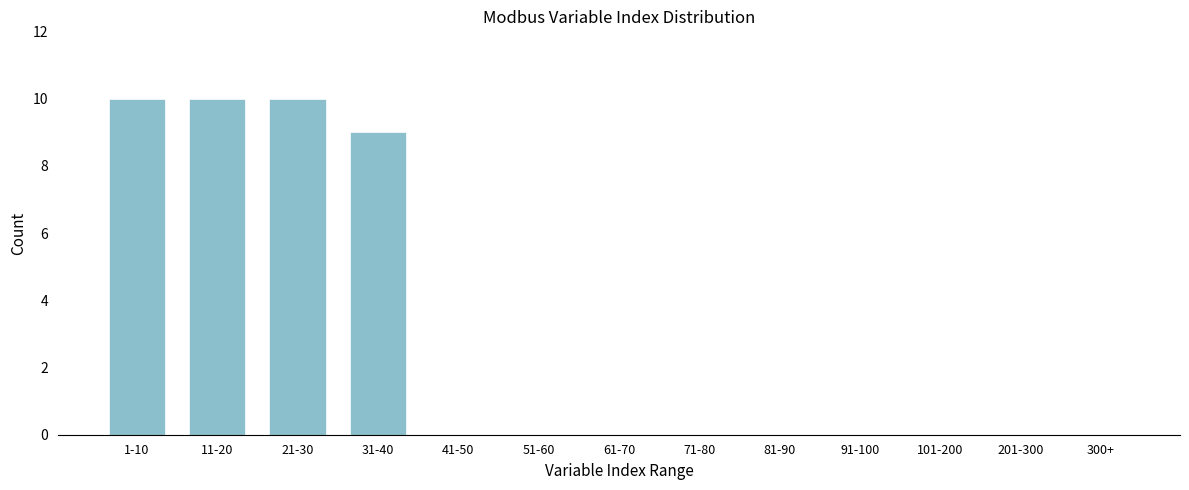

Reading right to left, extract all data points from this chart.

300+=0	201-300=0	101-200=0	91-100=0	81-90=0	71-80=0	61-70=0	51-60=0	41-50=0	31-40=9	21-30=10	11-20=10	1-10=10